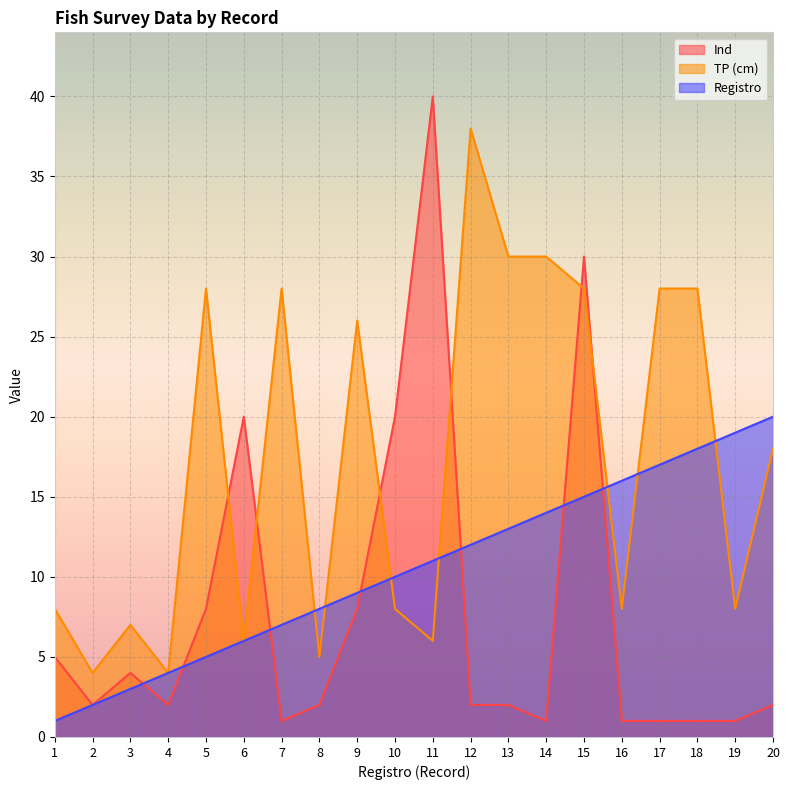

Rank the series by their maximum value, from lowest to highest.

Registro, TP (cm), Ind